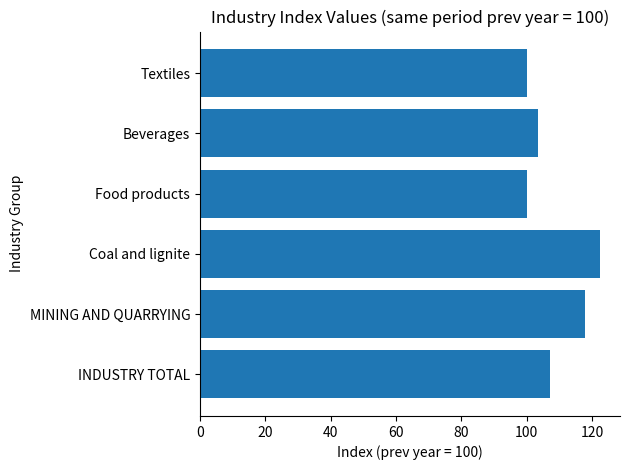

What is the average value?

108.5